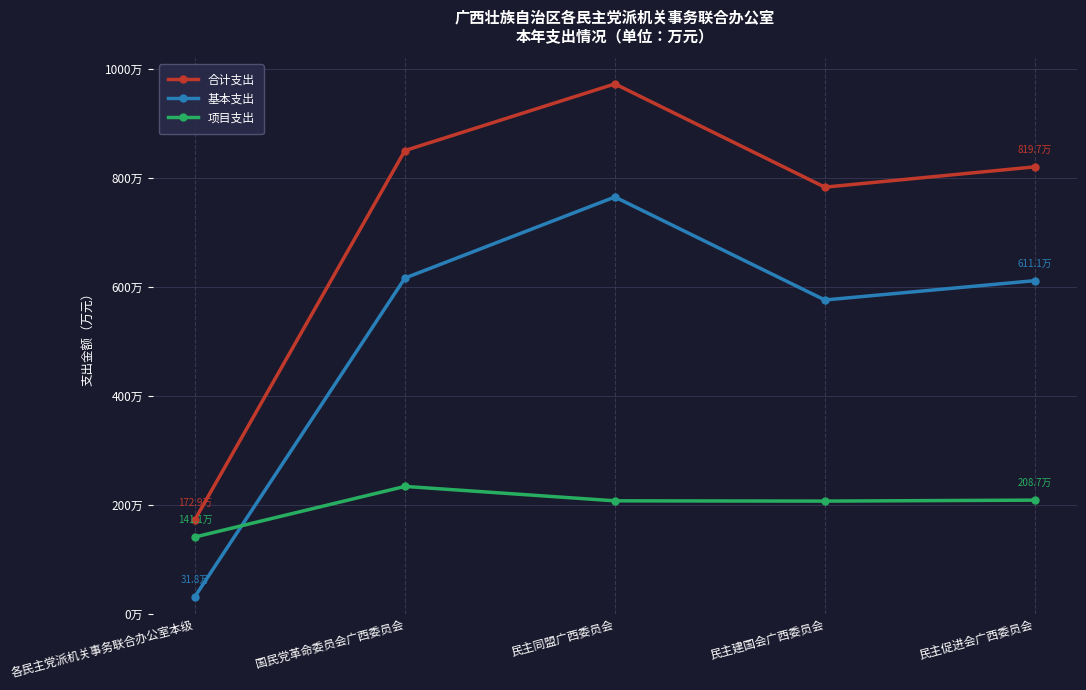

Where does the 基本支出 series first go above 611?

国民党革命委员会广西委员会